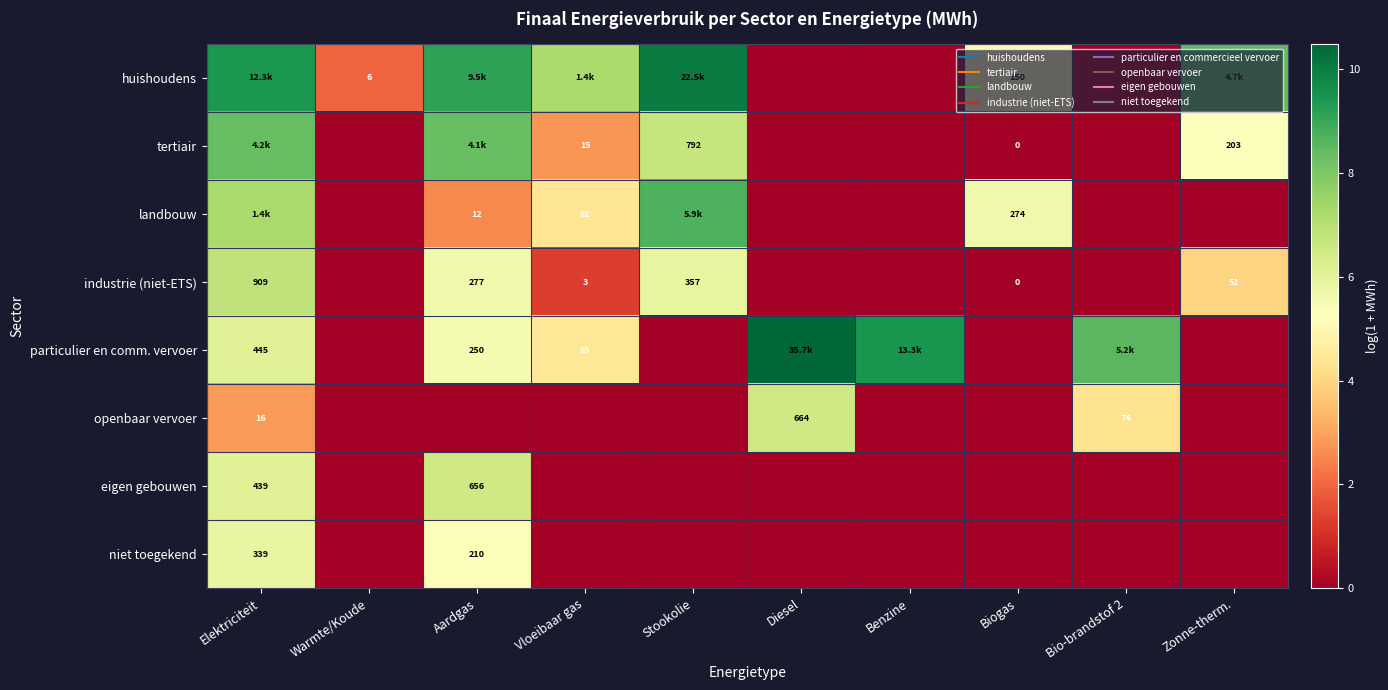

Rank the series by their maximum value, from highest to lowest.

particulier en comm. vervoer, huishoudens, landbouw, tertiair, industrie (niet-ETS), openbaar vervoer, eigen gebouwen, niet toegekend